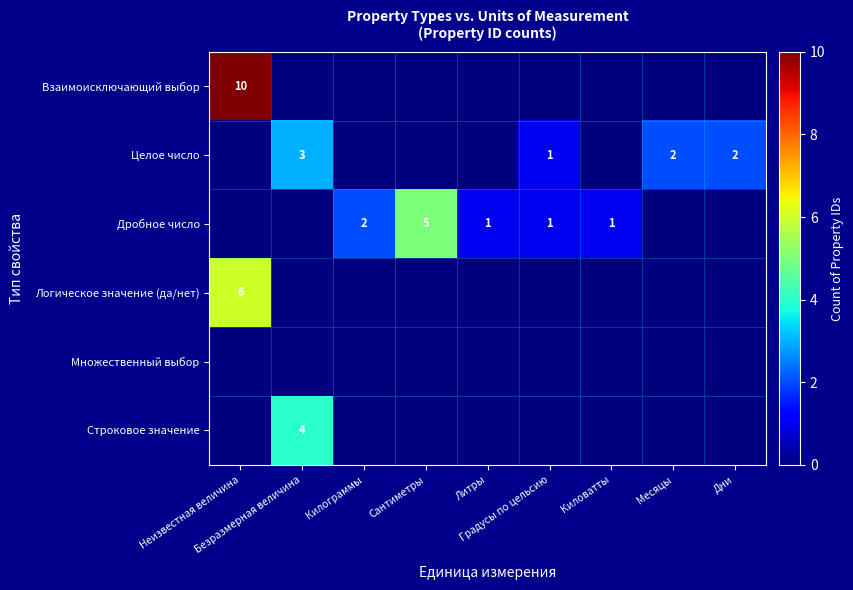

Between Безразмерная величина and Дни, which is larger?

Безразмерная величина